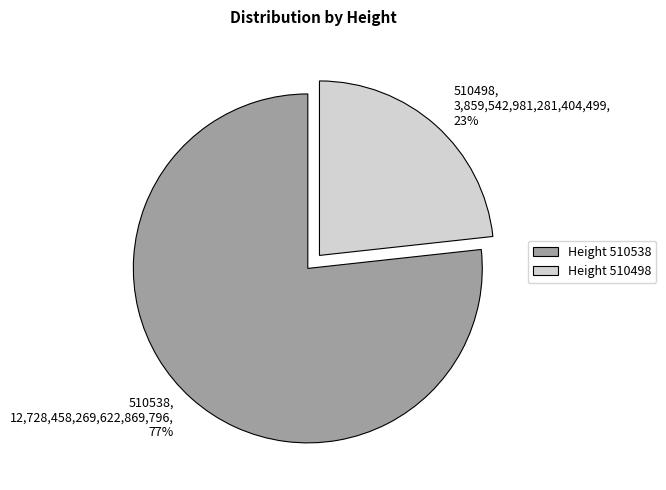

Which category has the smallest portion of the pie?

510498